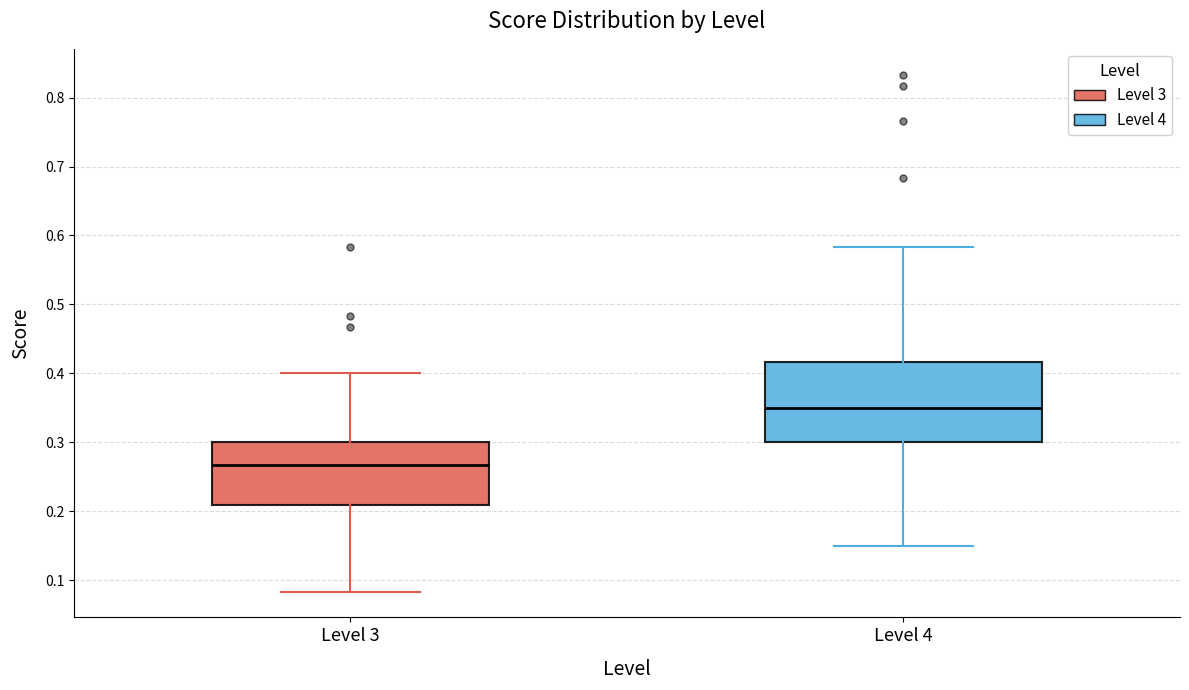

Which box has the lowest median line?

Level 3